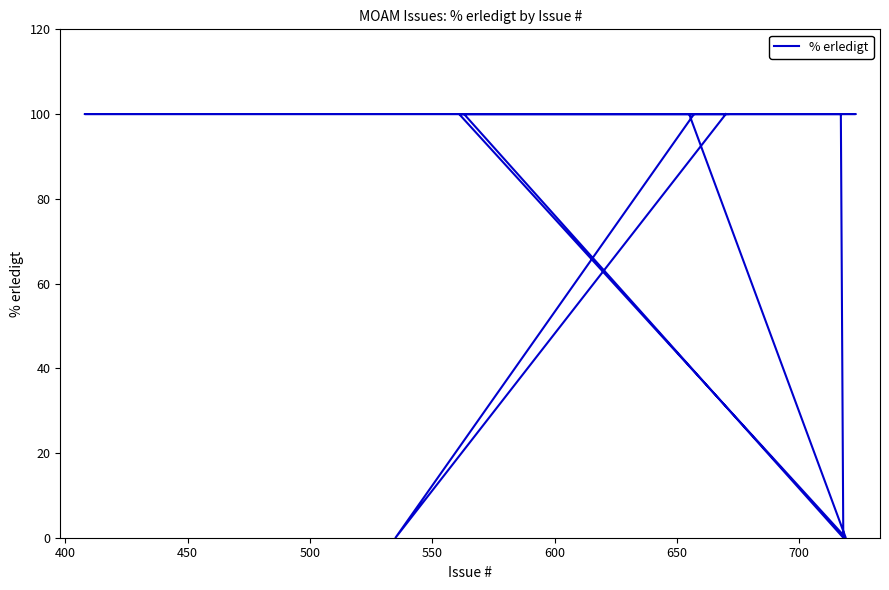

How many interior local valleys (lower than both neighbors) does the data have?

3